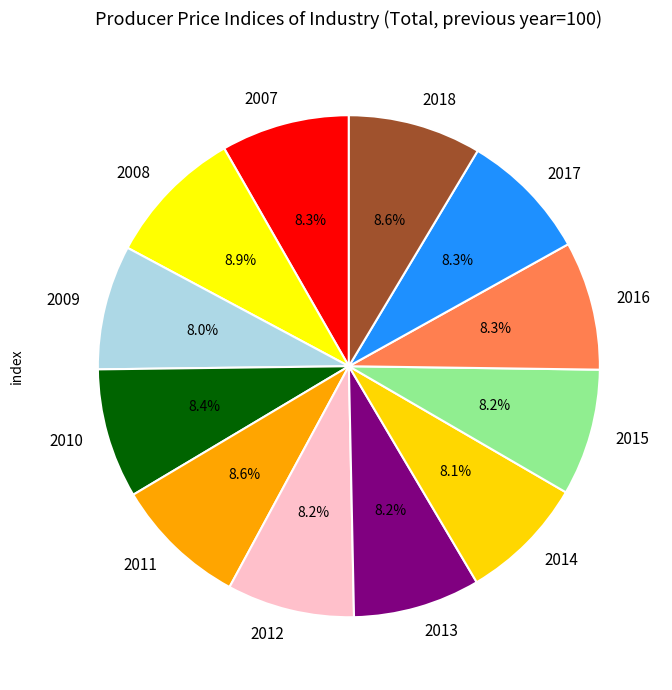

How many slices are in this pie chart?

12